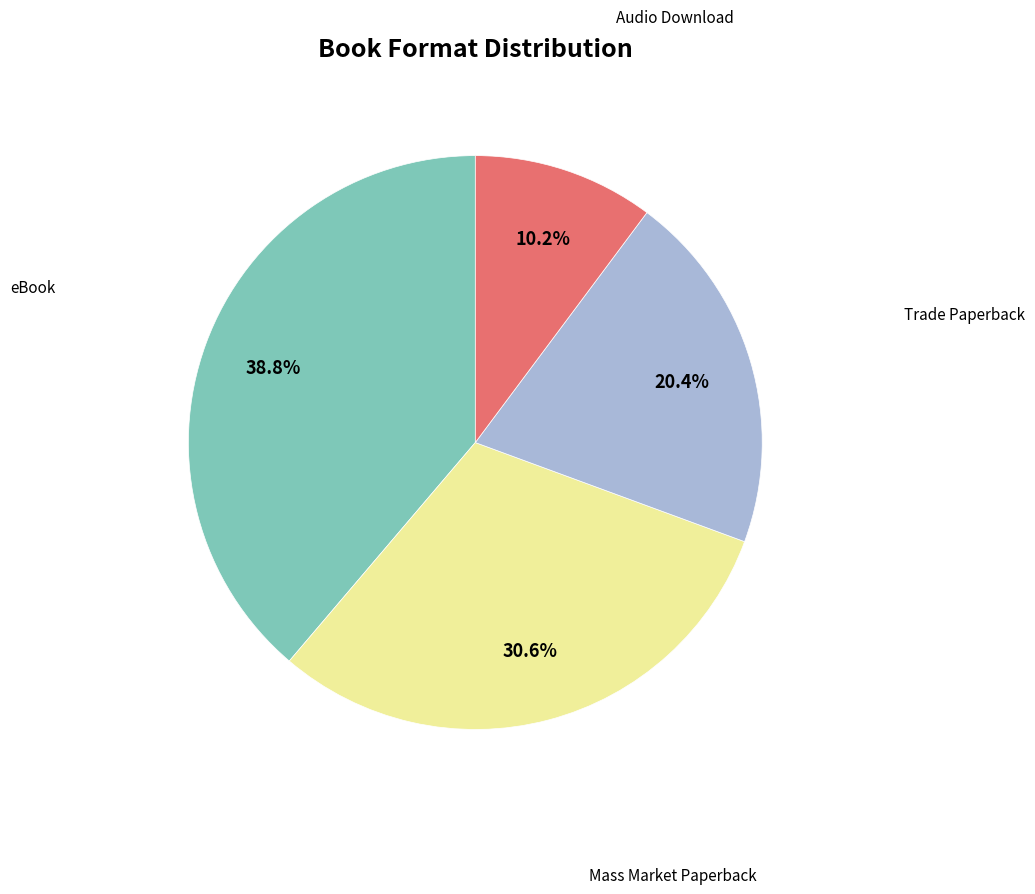

Does any single category account for the majority?

No